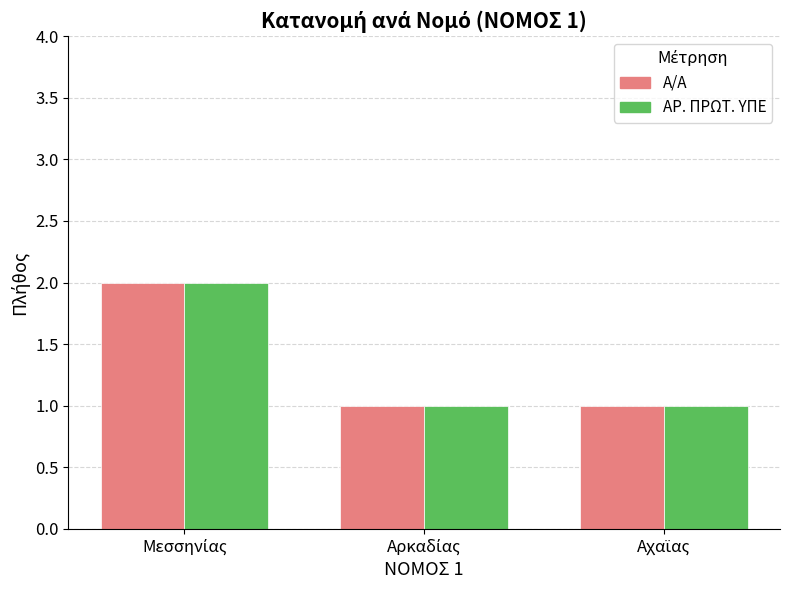

What is the sum of all Α/Α values?

4